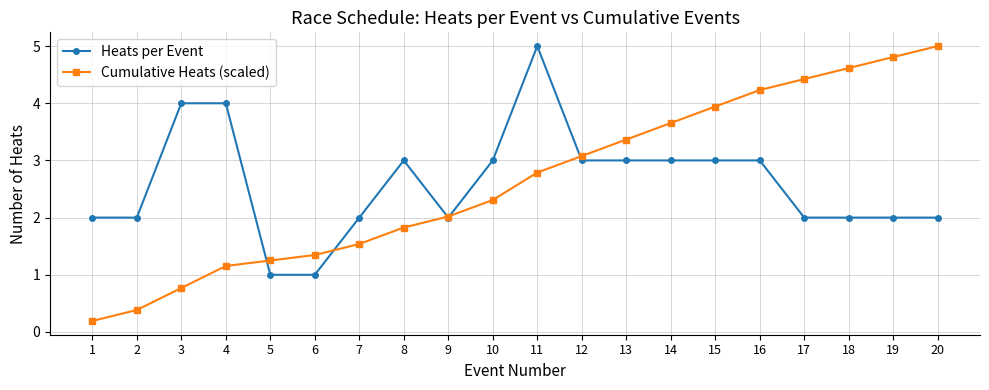

How many lines are shown in the chart?

2